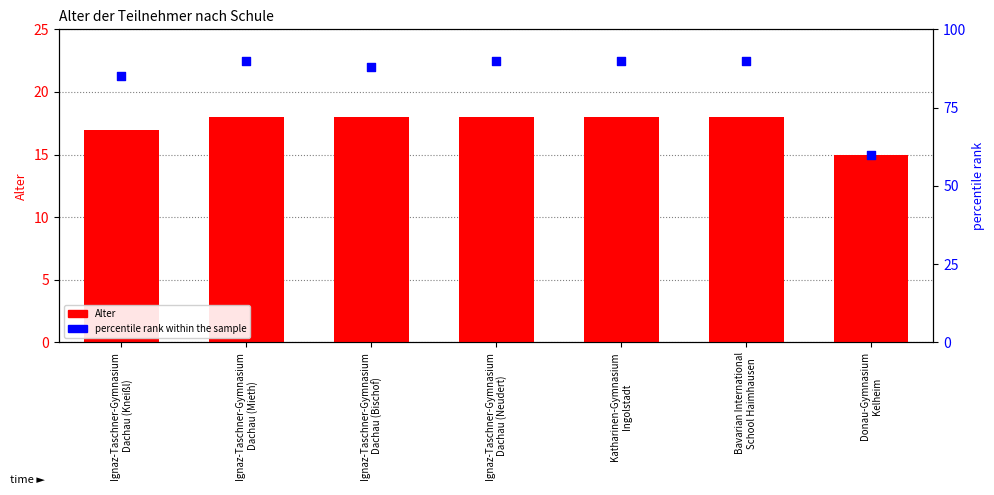

Is the value of Alter at Bavarian International
School Haimhausen greater than the value of percentile rank within the sample at Donau-Gymnasium
Kelheim?

No